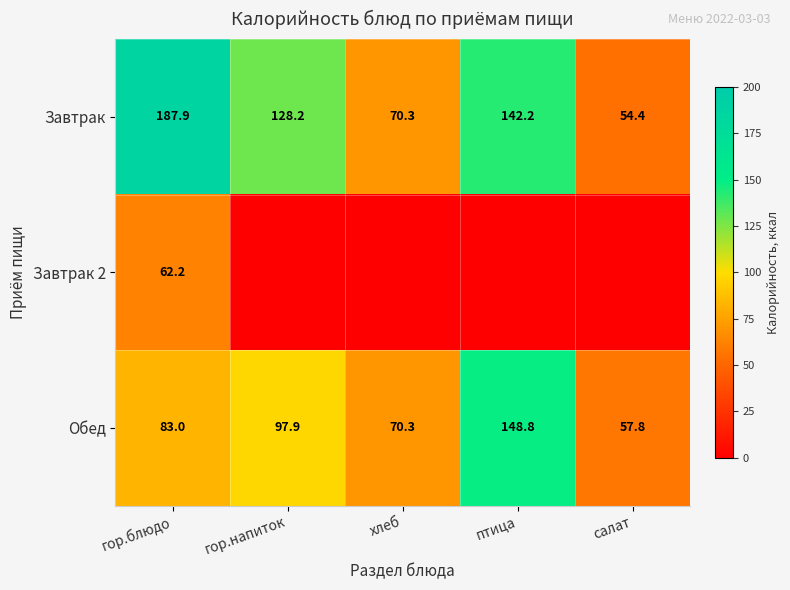

What is the sum of the Завтрак values at хлеб and гор.напиток?

198.5